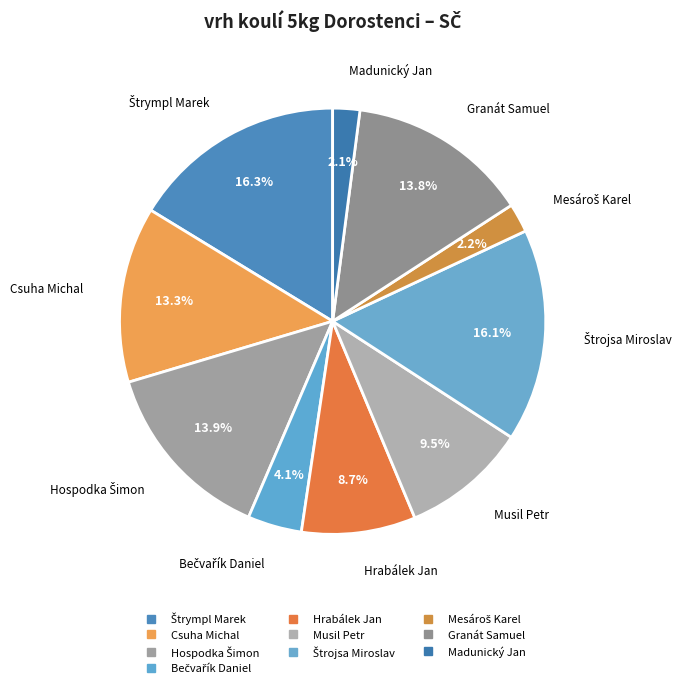

Is it true that Hrabálek Jan is 9% of the pie?

True